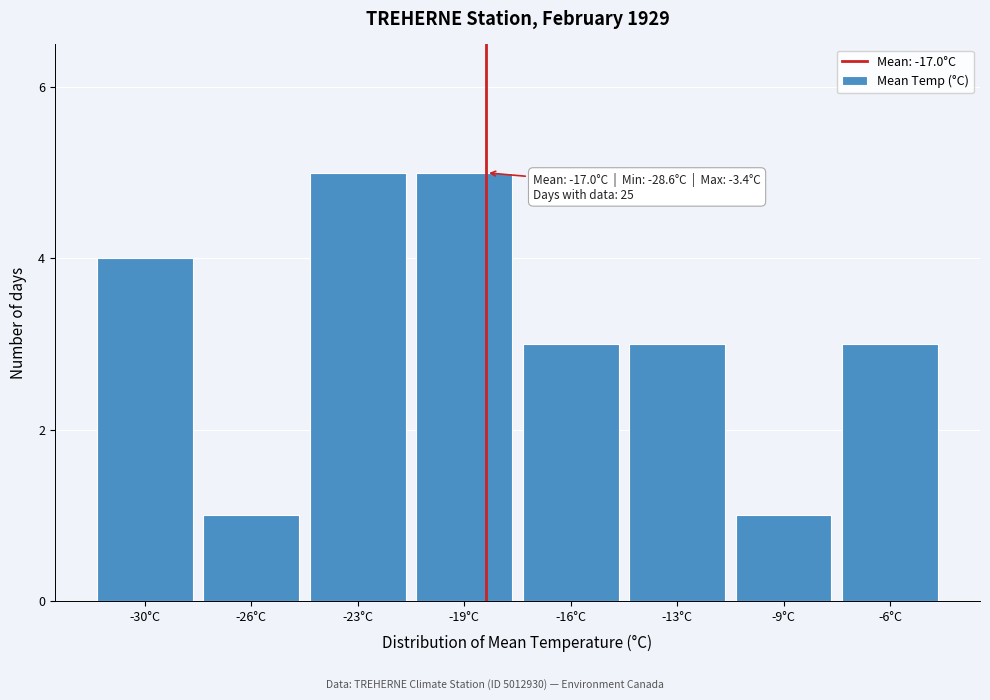

Reading left to right, transcribe all the data shown in this chart.

4	1	5	5	3	3	1	3